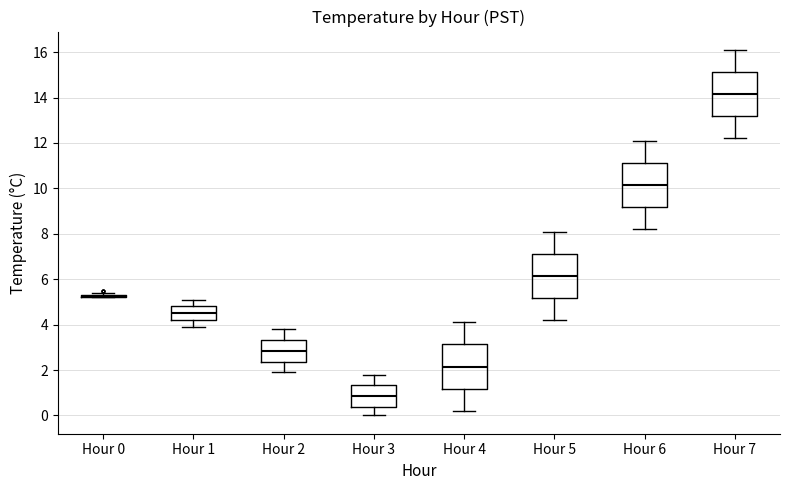

Where does the upper whisker of the box for Hour 2 end on the y-axis? The values are not printed on the chart, so give them approximately, as read against the axis.

3.8